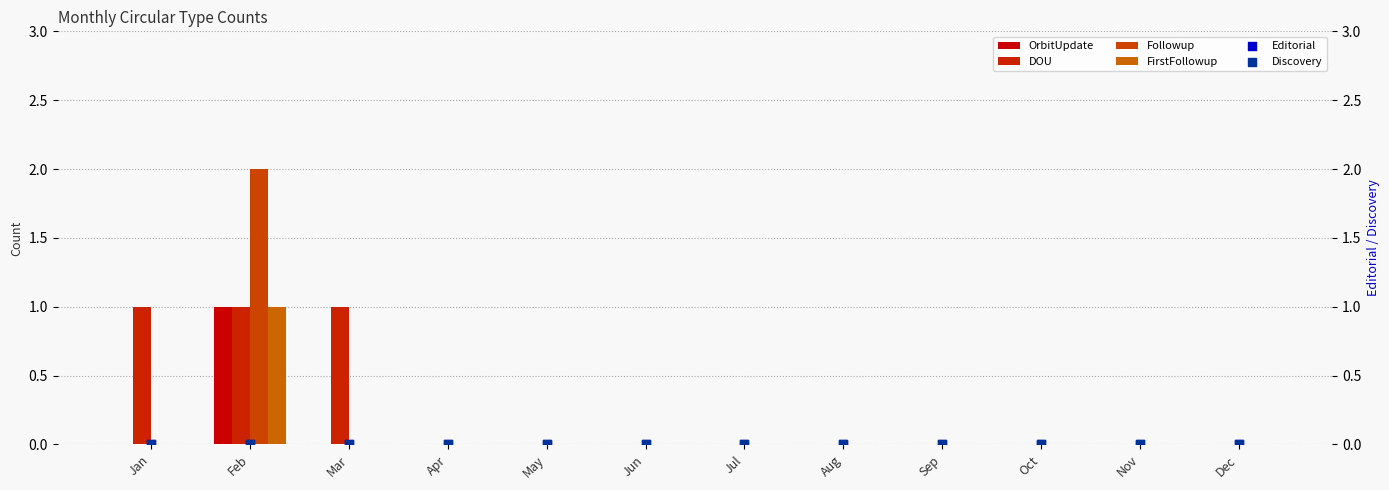

Which series contains the lowest Y value?

OrbitUpdate